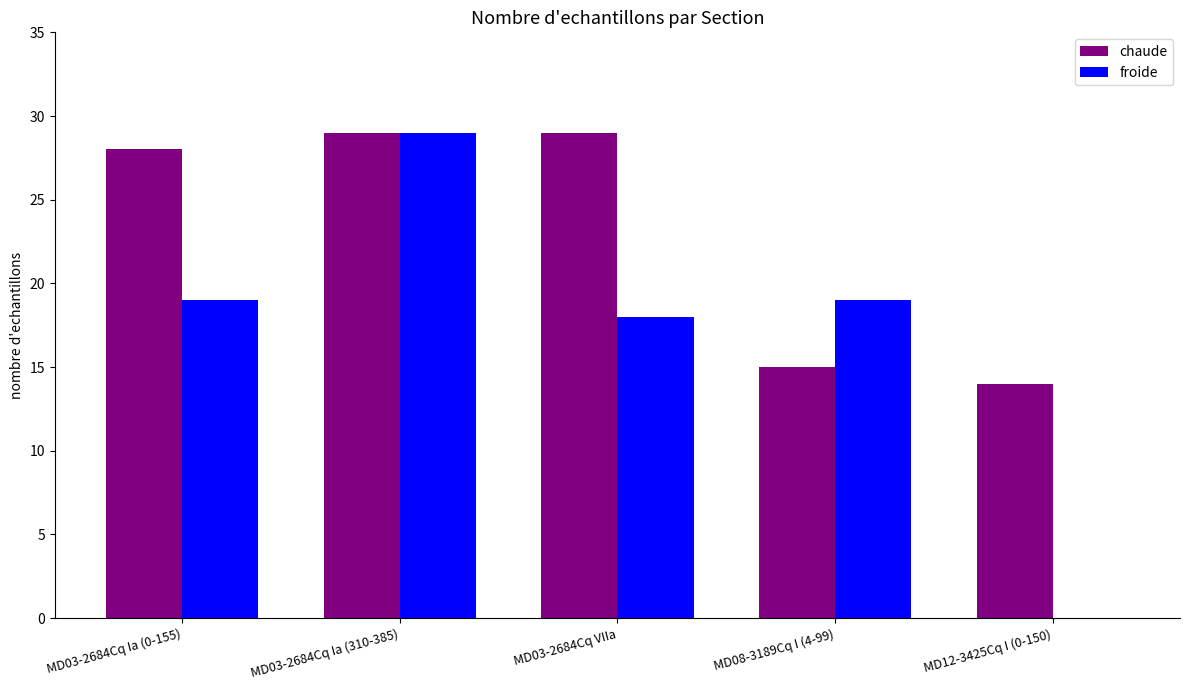

At which label is chaude closest to 21?

MD08-3189Cq I (4-99)